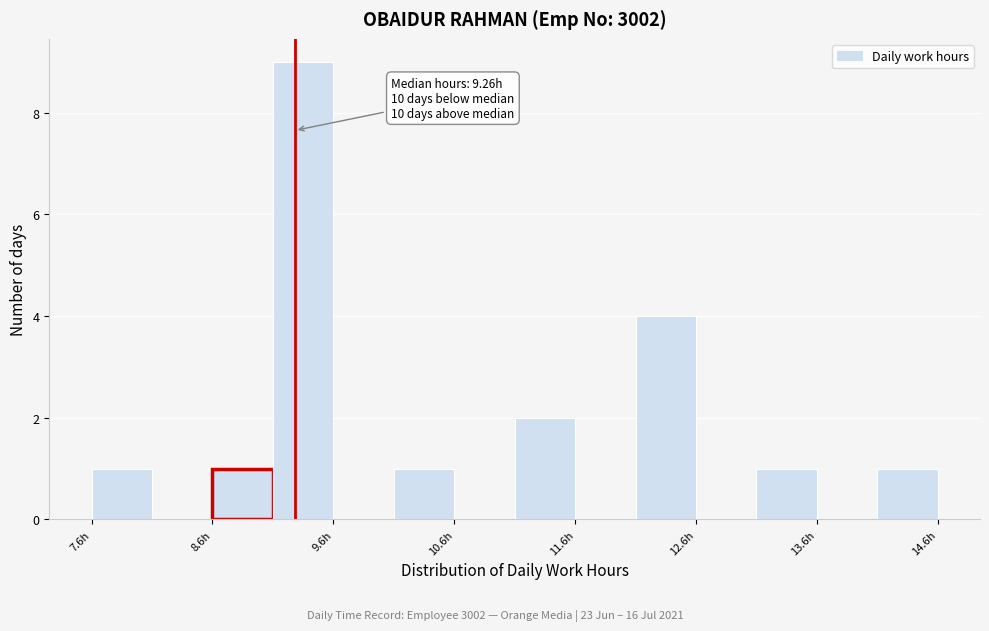

Around what value on the x-axis is the tallest bar? Give the approximate position of its centre, as read against the axis.

9.4